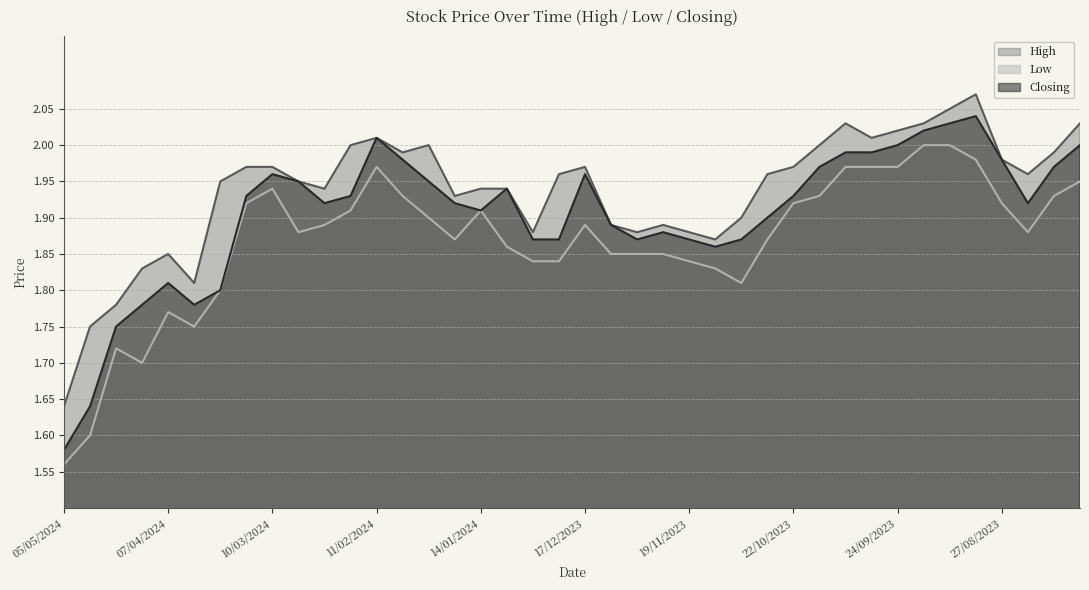

What is the difference between the highest and lowest values at 21/01/2024?

0.1